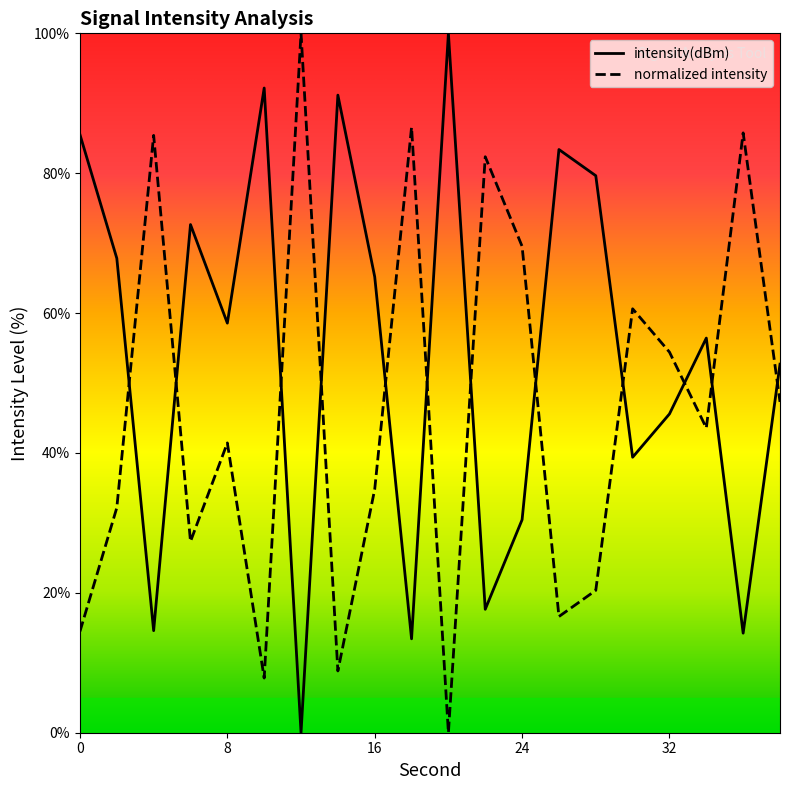

How many data points does each series have?

20